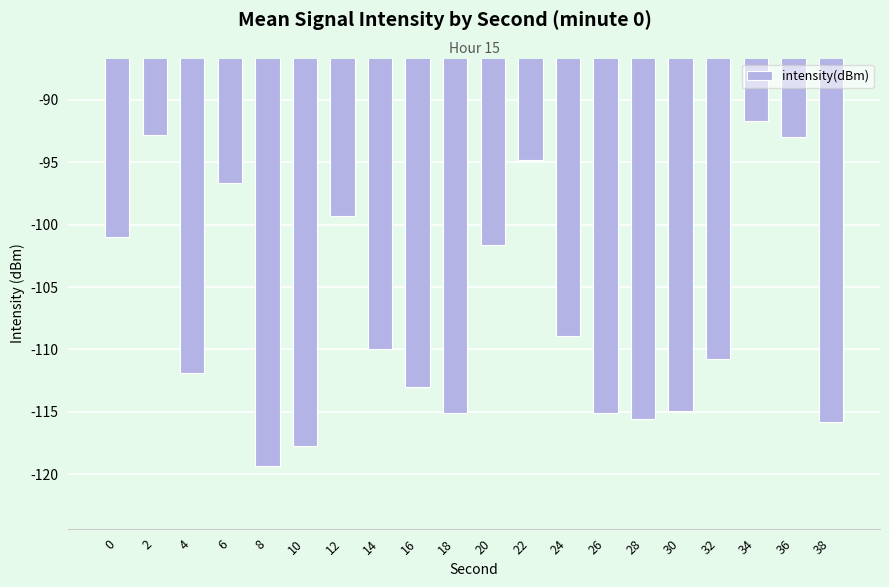

How many data points does each series have?

20